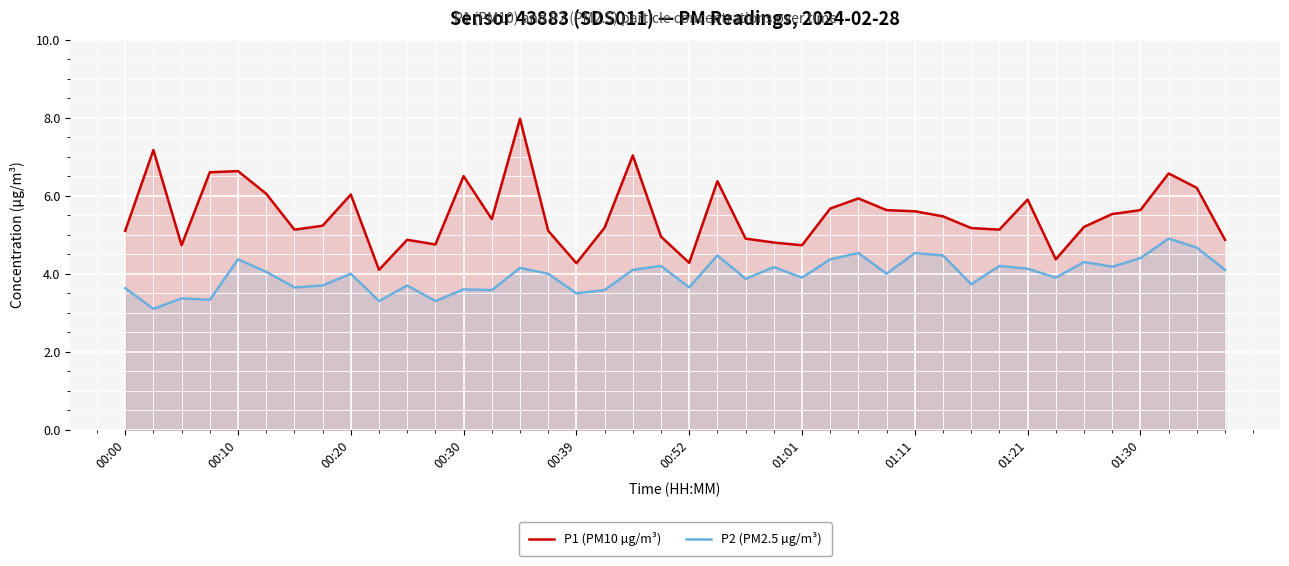

Reading right to left, extract all data points from this chart.

P1 (PM10 µg/m³): 4.9	6.2	6.6	5.6	5.5	5.2	4.4	5.9	5.1	5.2	5.5	5.6	5.6	5.9	5.7	4.7	4.8	4.9	6.4	4.3	5.0	7.0	5.2	4.3	5.1	8.0	5.4	6.5	4.8	4.9	4.1	6.0	5.2	5.1	6.0	6.6	6.6	4.7	7.2	5.1
P2 (PM2.5 µg/m³): 4.1	4.7	4.9	4.4	4.2	4.3	3.9	4.1	4.2	3.7	4.5	4.5	4.0	4.5	4.4	3.9	4.2	3.9	4.5	3.6	4.2	4.1	3.6	3.5	4.0	4.2	3.6	3.6	3.3	3.7	3.3	4.0	3.7	3.6	4.0	4.4	3.3	3.4	3.1	3.6